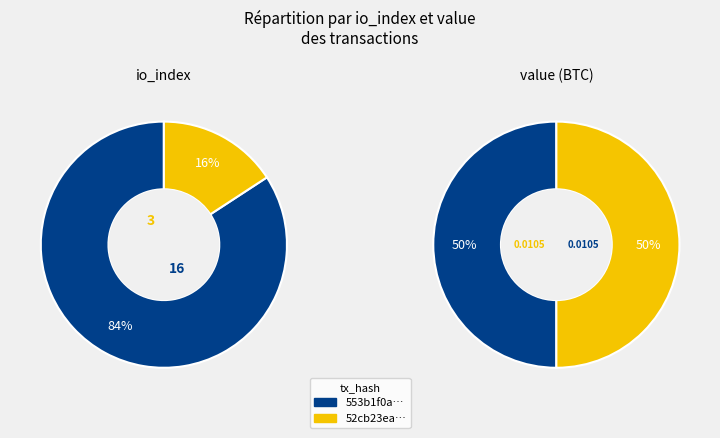

Is values_value the majority of the pie?

No